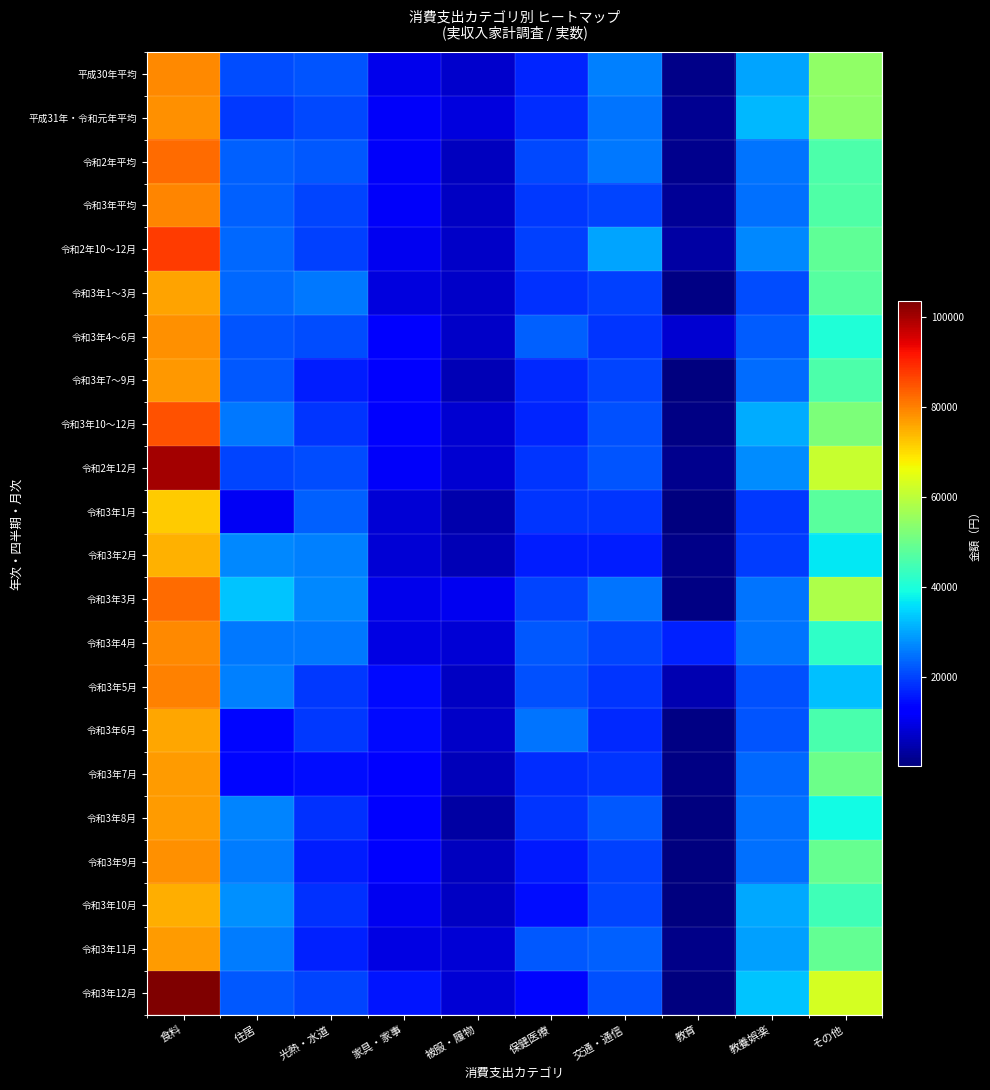

Rank the series at 教育 from highest to lowest value.

令和3年4月, 令和3年4～6月, 令和3年5月, 令和2年10～12月, 令和3年平均, 平成31年・令和元年平均, 令和2年平均, 令和2年12月, 令和3年11月, 平成30年平均, 令和3年2月, 令和3年7月, 令和3年6月, 令和3年3月, 令和3年1～3月, 令和3年10～12月, 令和3年7～9月, 令和3年1月, 令和3年9月, 令和3年10月, 令和3年12月, 令和3年8月